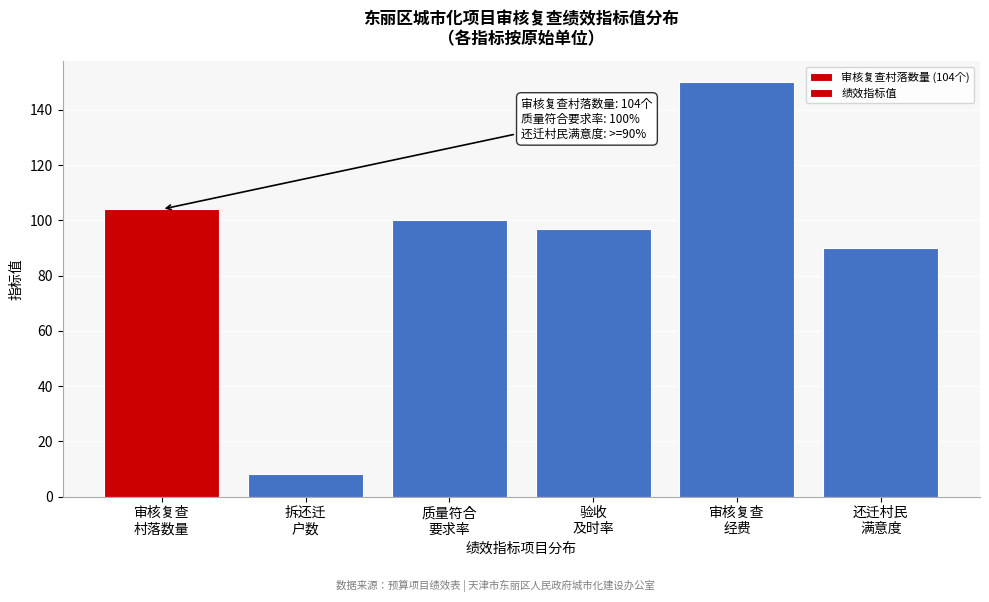

Reading left to right, transcribe all the data shown in this chart.

104	8	100	97	150	90